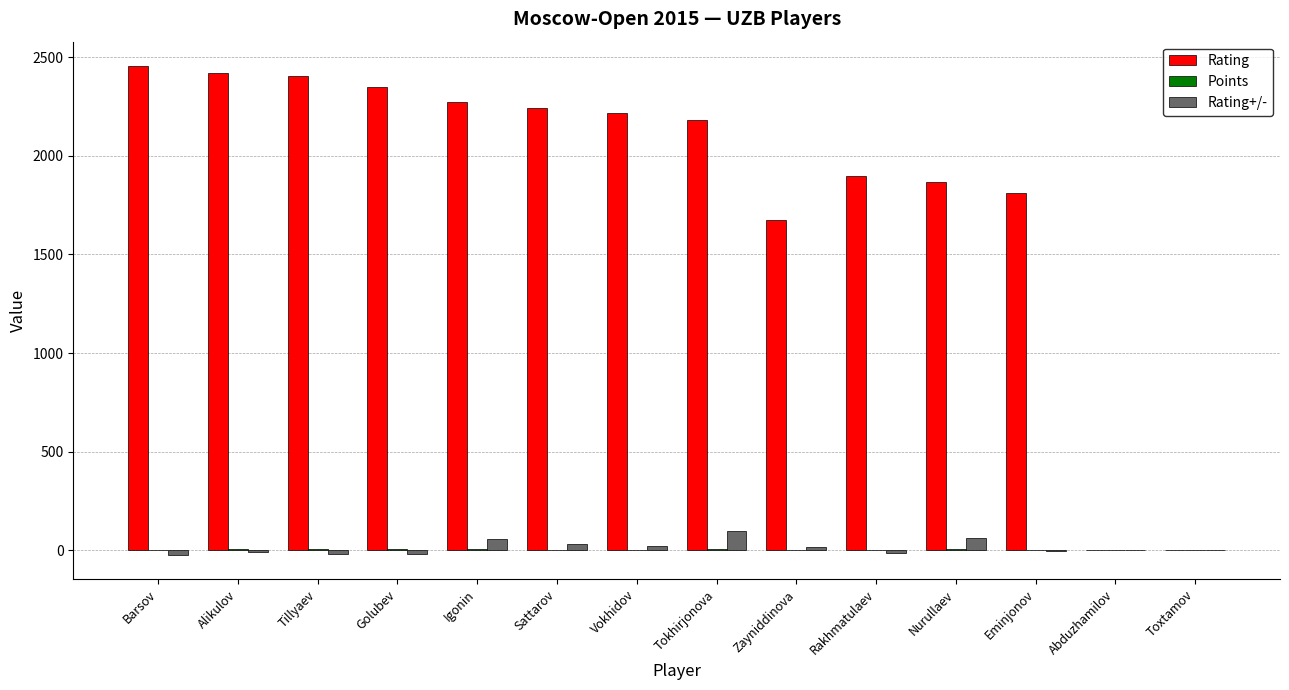

Which series changed the most between Vokhidov and Abduzhamilov?

Rating